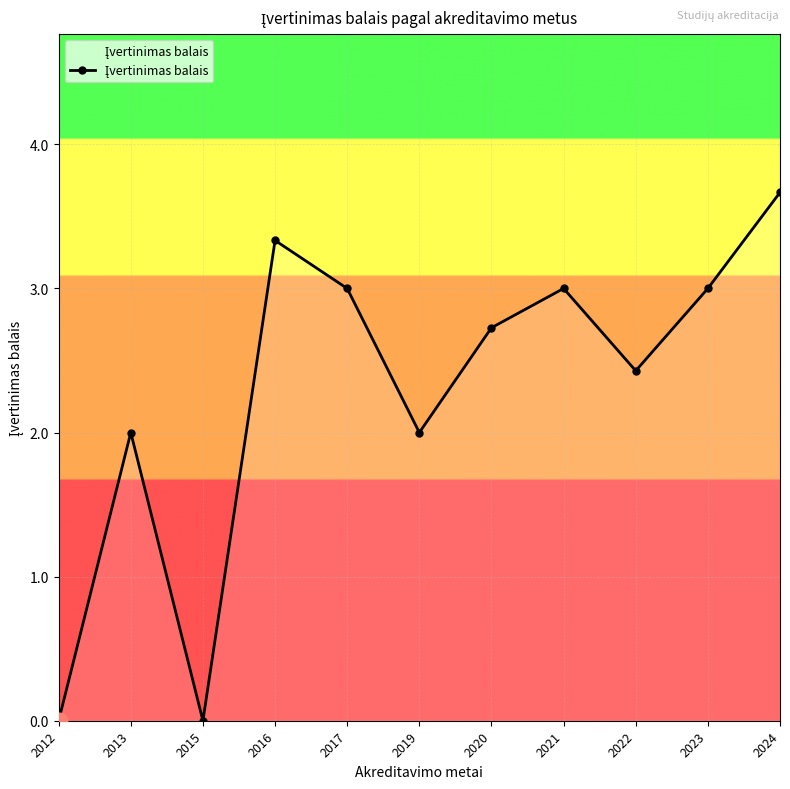

What is the approximate value at 2023?

3.0